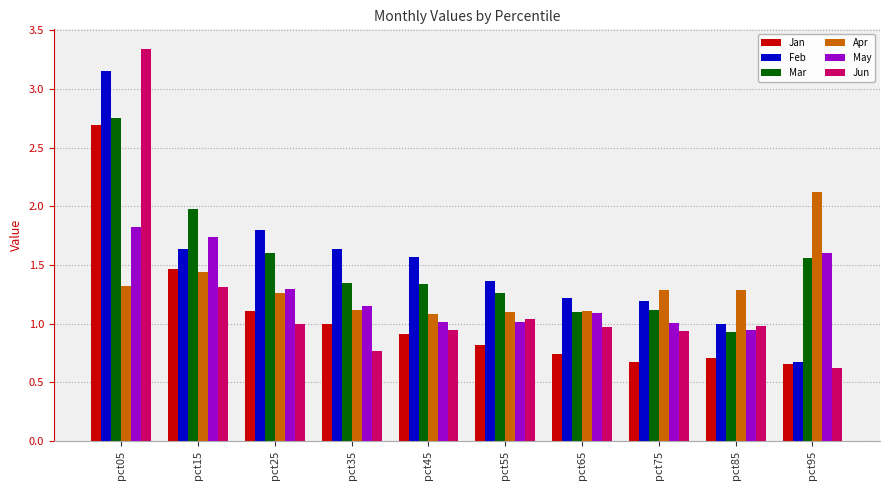

At which category is the sum across all series the highest?

pct05